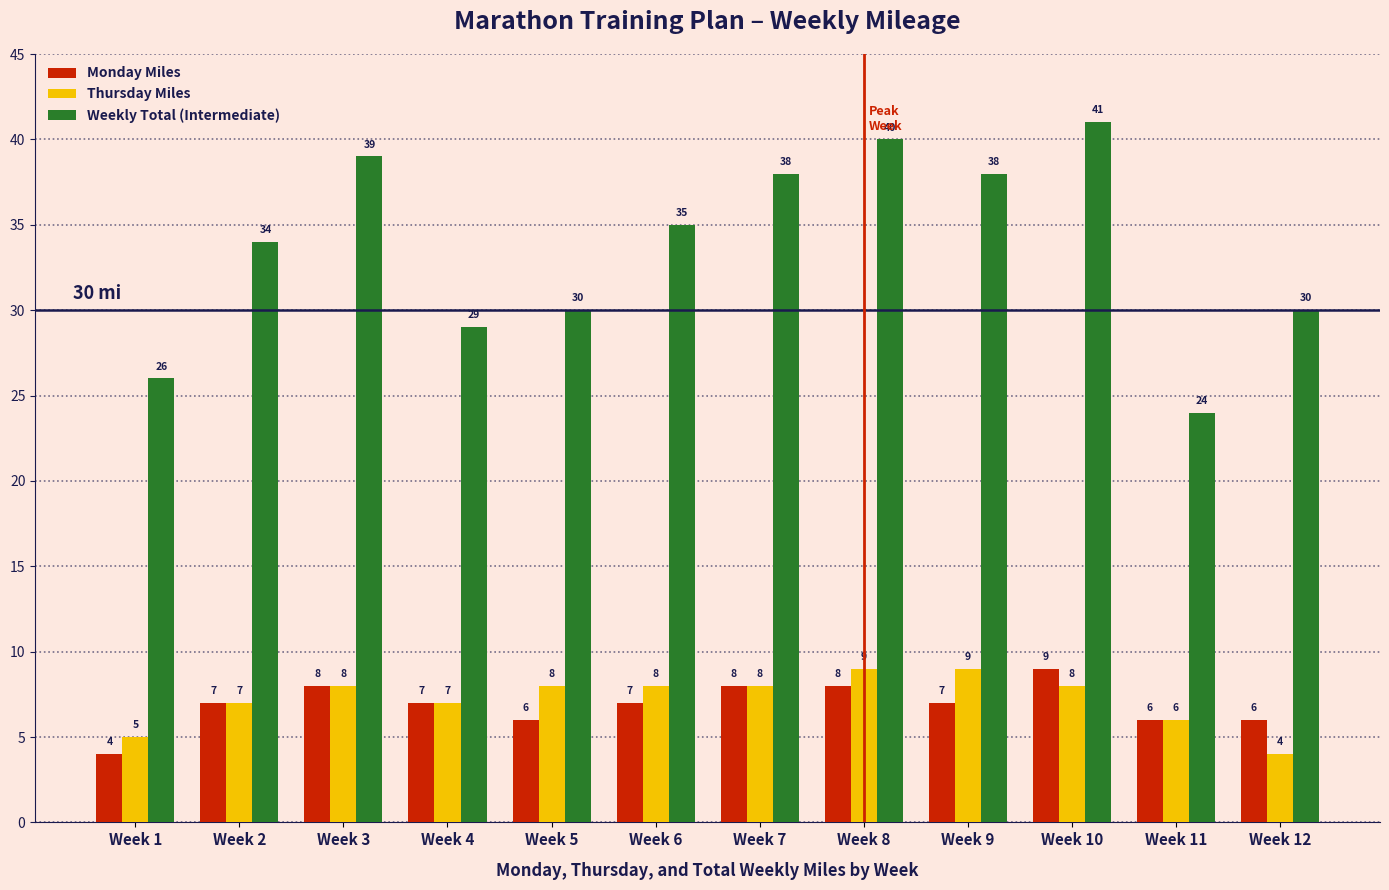

Where is Thursday Miles nearest to the value 6?

Week 11